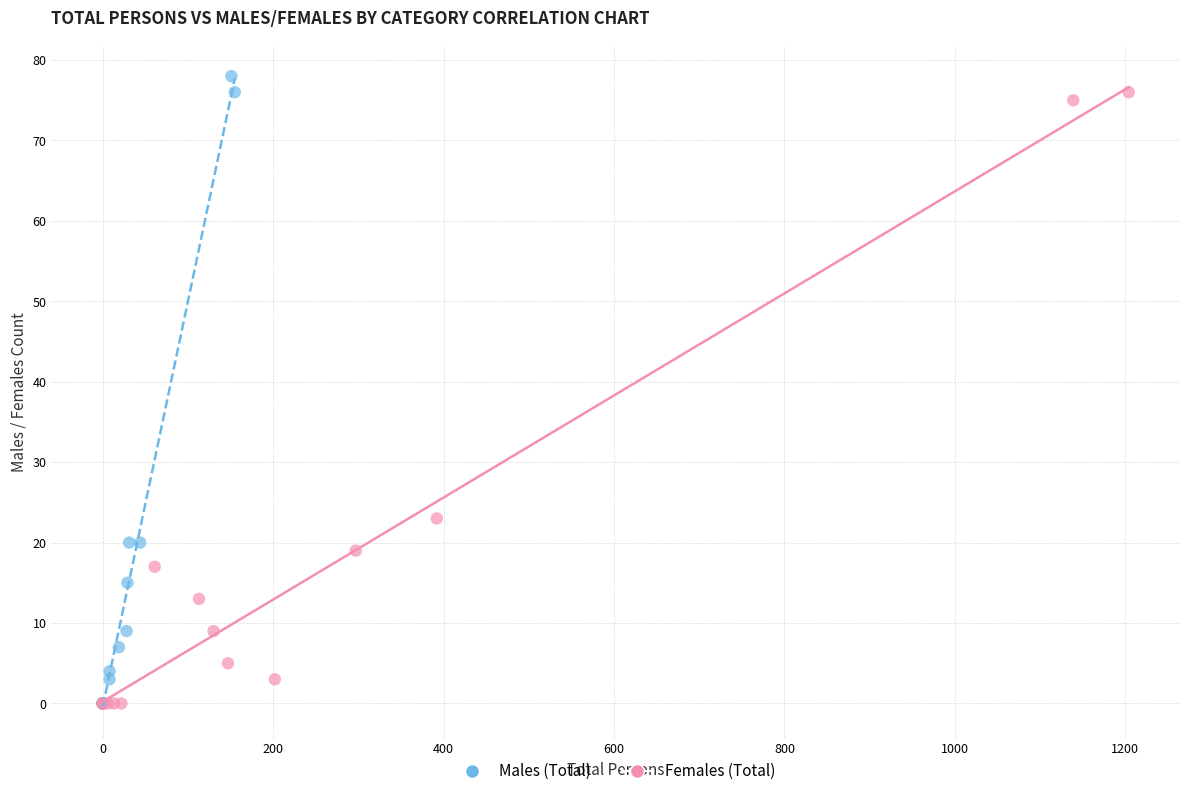

Which series has the largest Y range (max minus min)?

Males (Total)